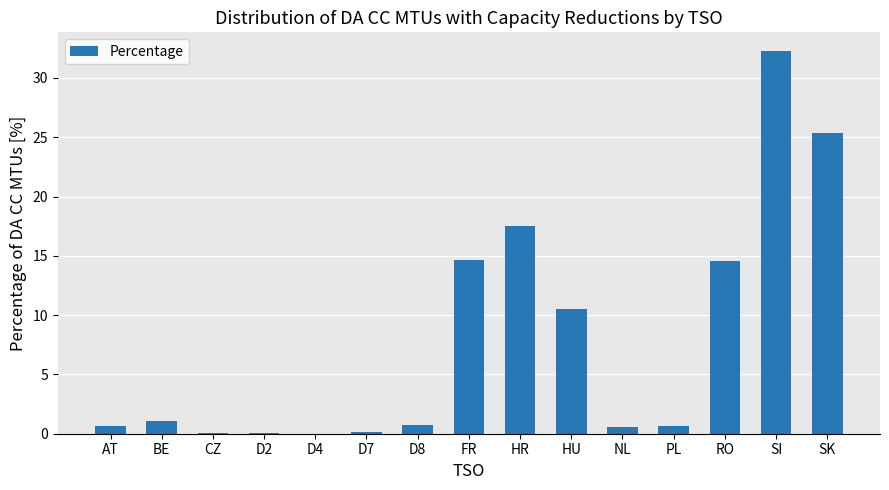

True or false: the data shows 5.8 at HU.

False